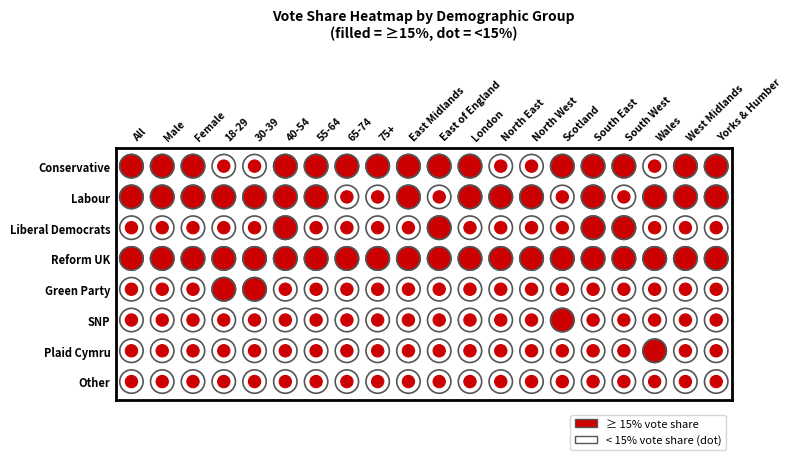

What is the maximum value shown in the chart?

0.5